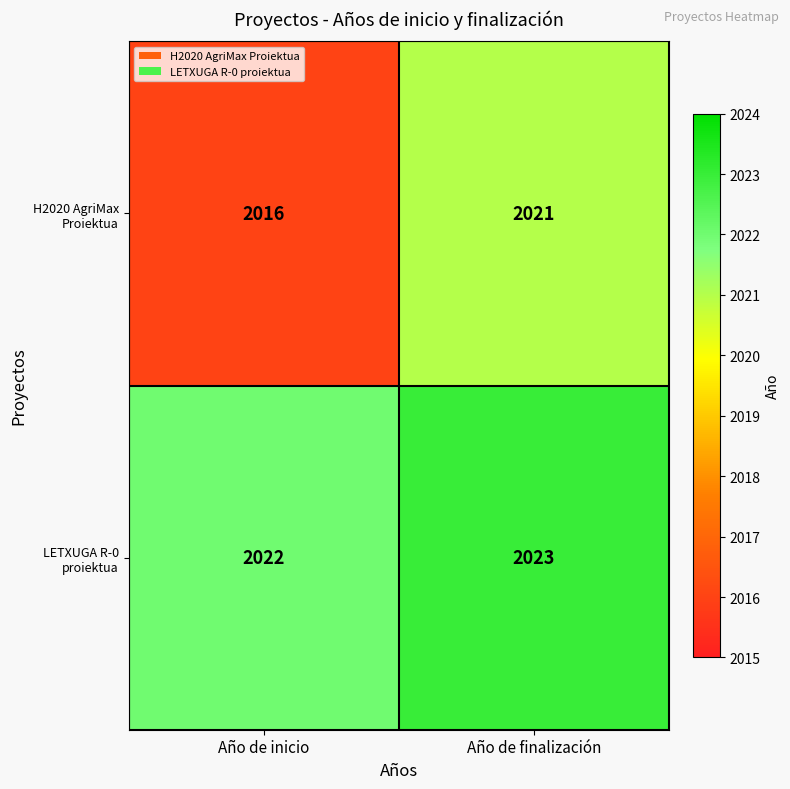

List the series in order of their overall mean, highest first.

LETXUGA R-0 proiektua, H2020 AgriMax Proiektua